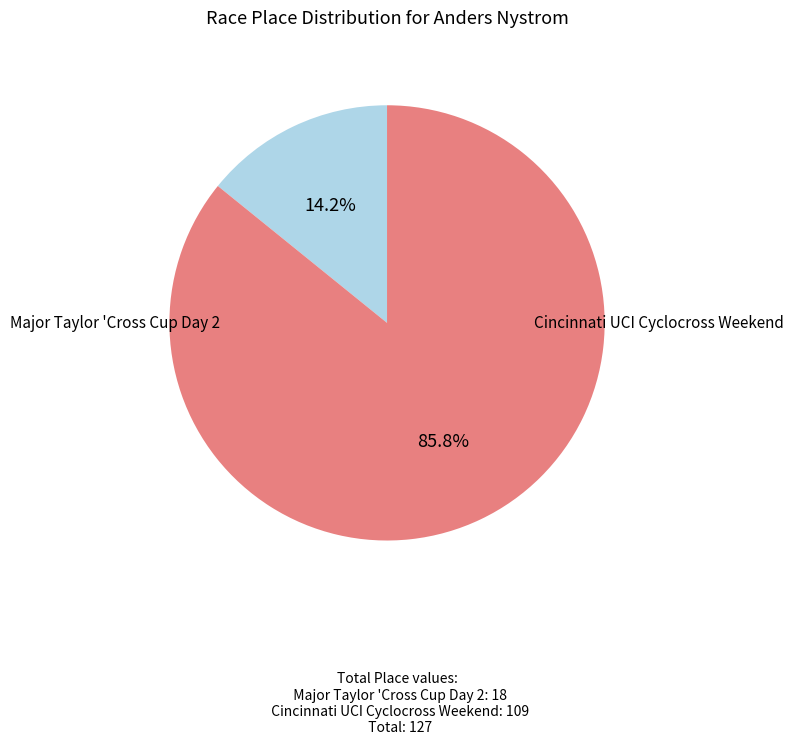

How many slices are in this pie chart?

2